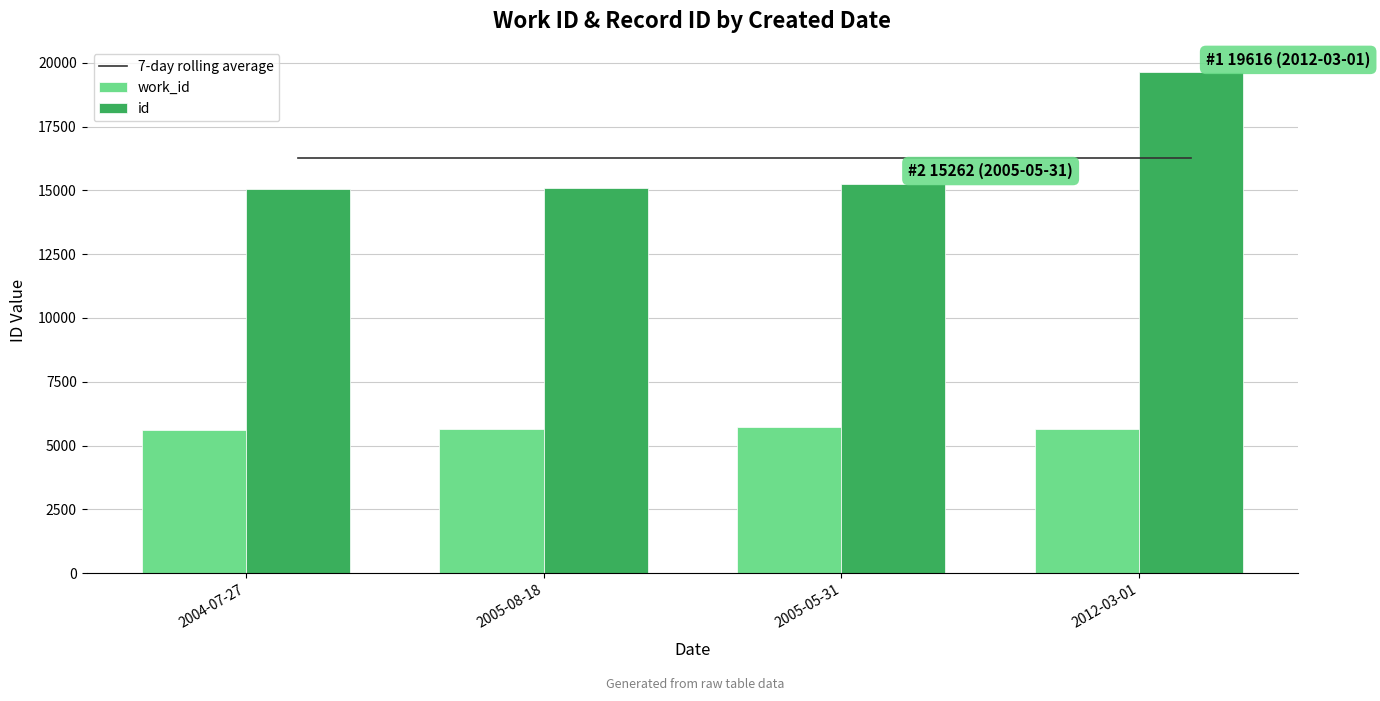

What is the sum of the work_id values at 2004-07-27 and 2012-03-01?

11261